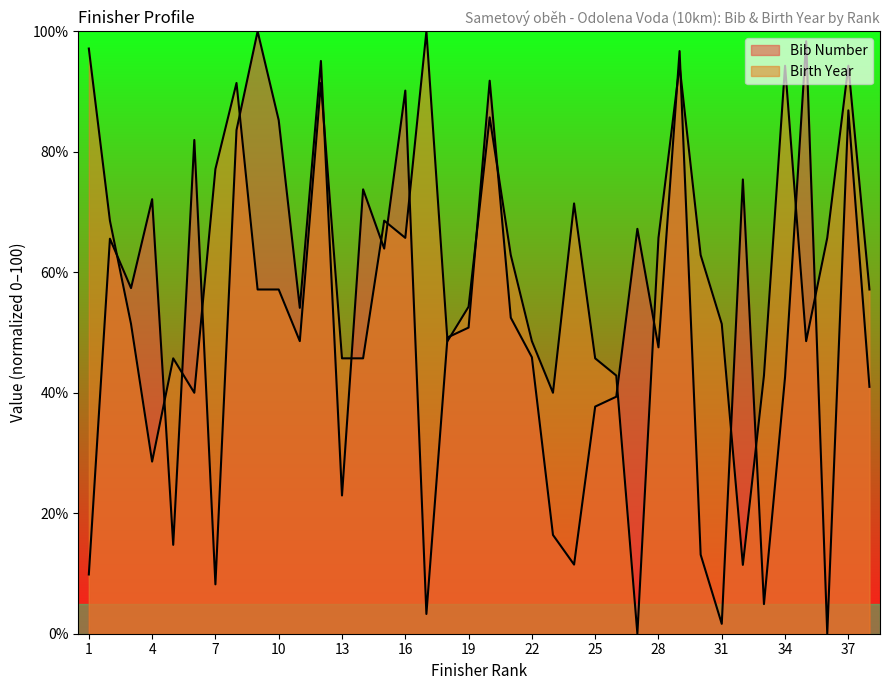

What is the total value across all series at 14?

119.5